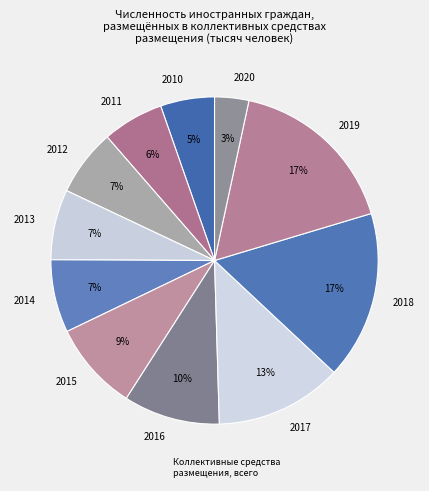

To the nearest percent, what portion does 2016 represent?

10%